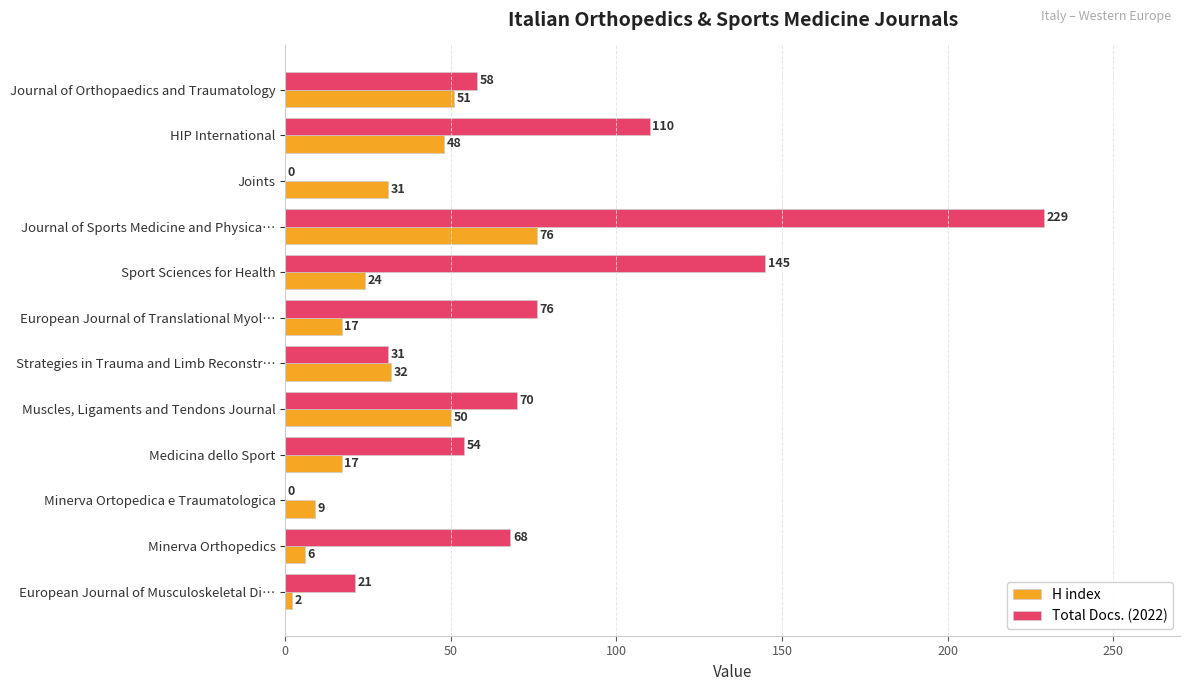

Count the number of data series in this chart.

2